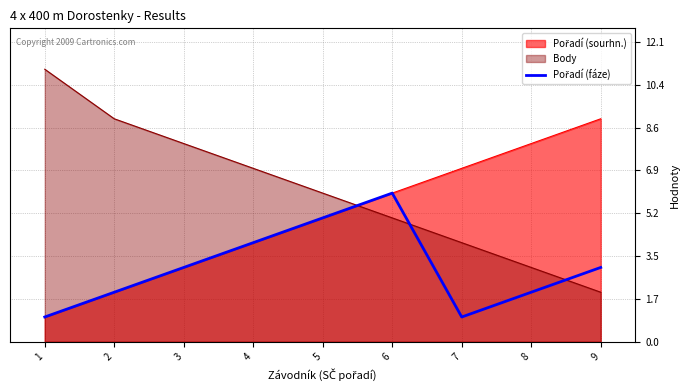

Reading left to right, transcribe all the data shown in this chart.

1	2	3	4	5	6	1	2	3